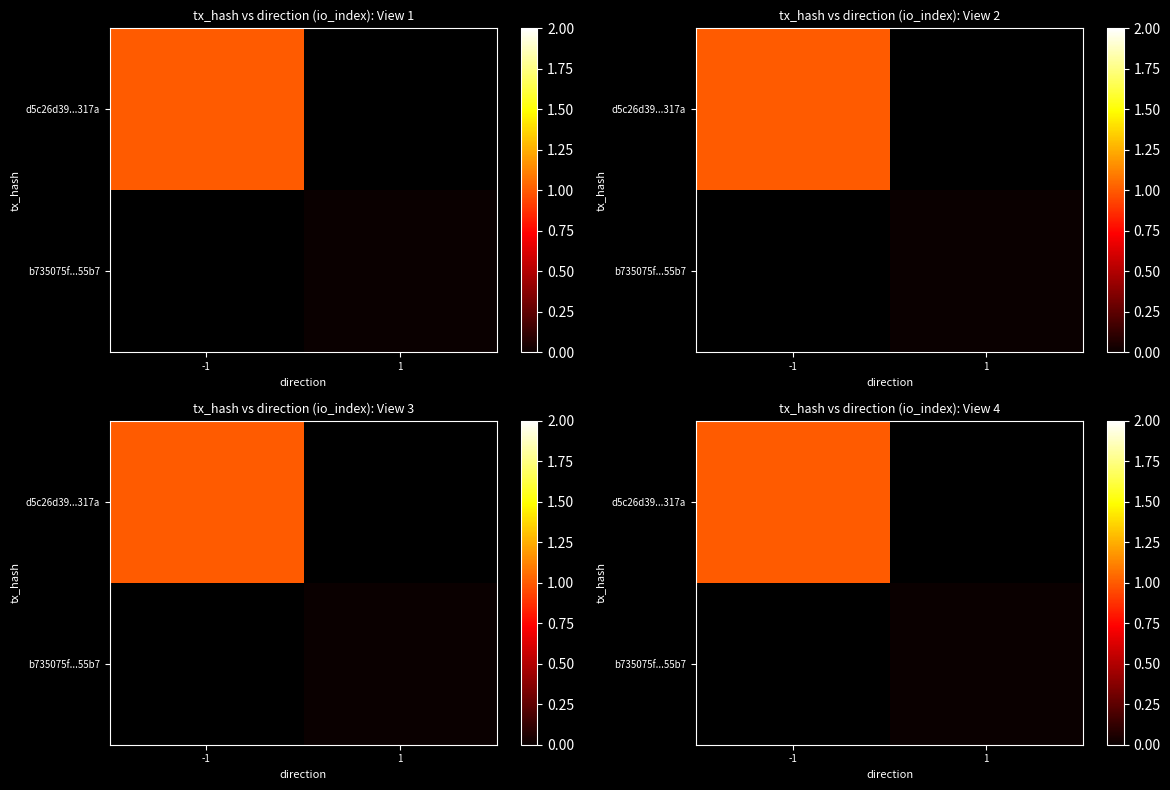

Which category has the highest value in the d5c26d39...317a series?

-1